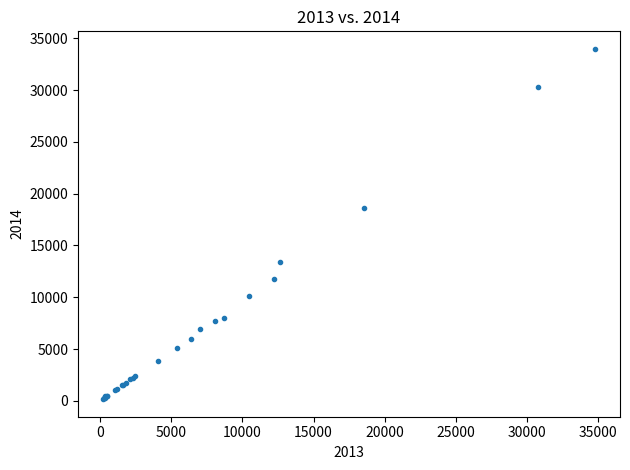

What Y value in the scatter plot is closest to 17071?

18642